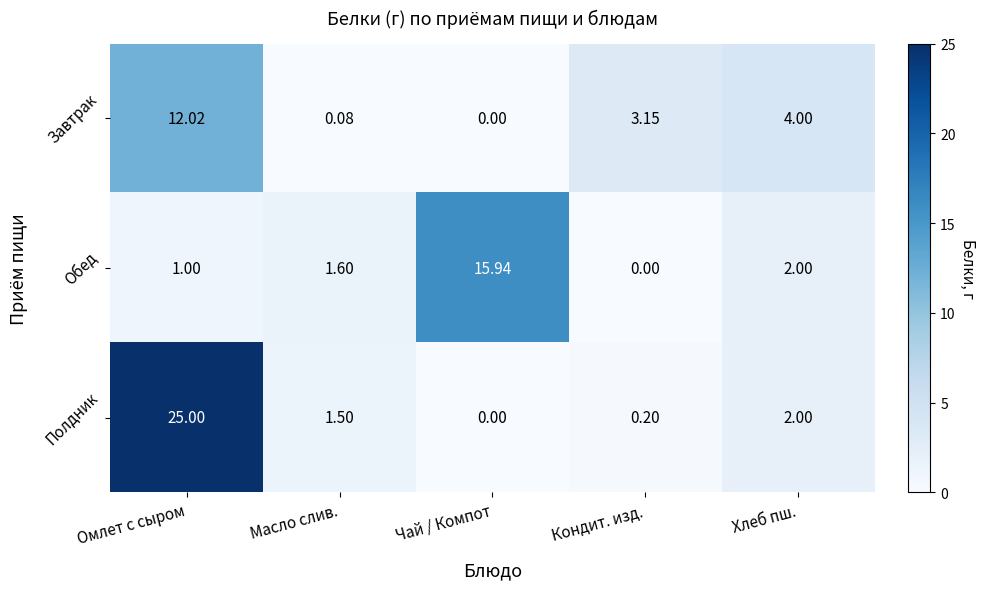

At which label does Полдник reach its minimum?

Чай / Компот